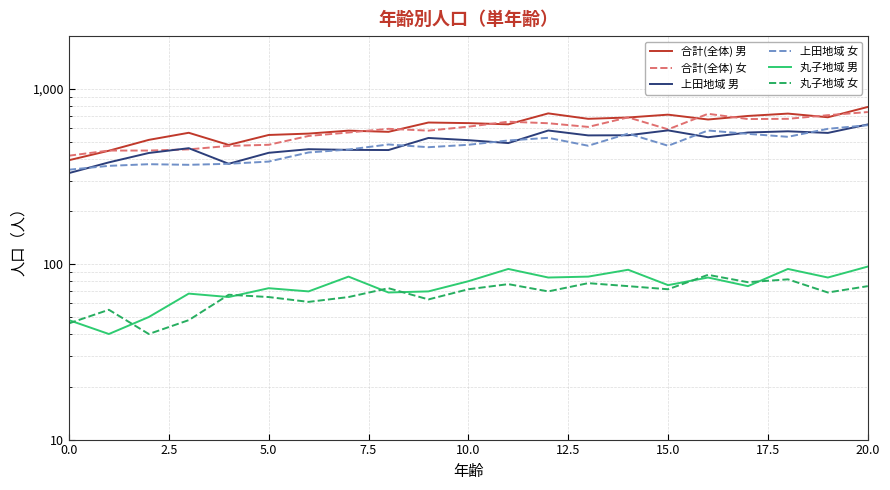

Which series ends up on top after the final intersection of 丸子地域 男 and 丸子地域 女?

丸子地域 男